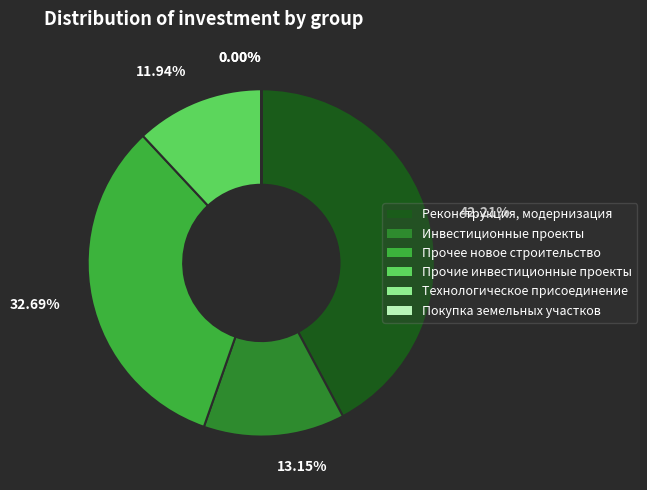

Is there a majority slice in this chart?

No